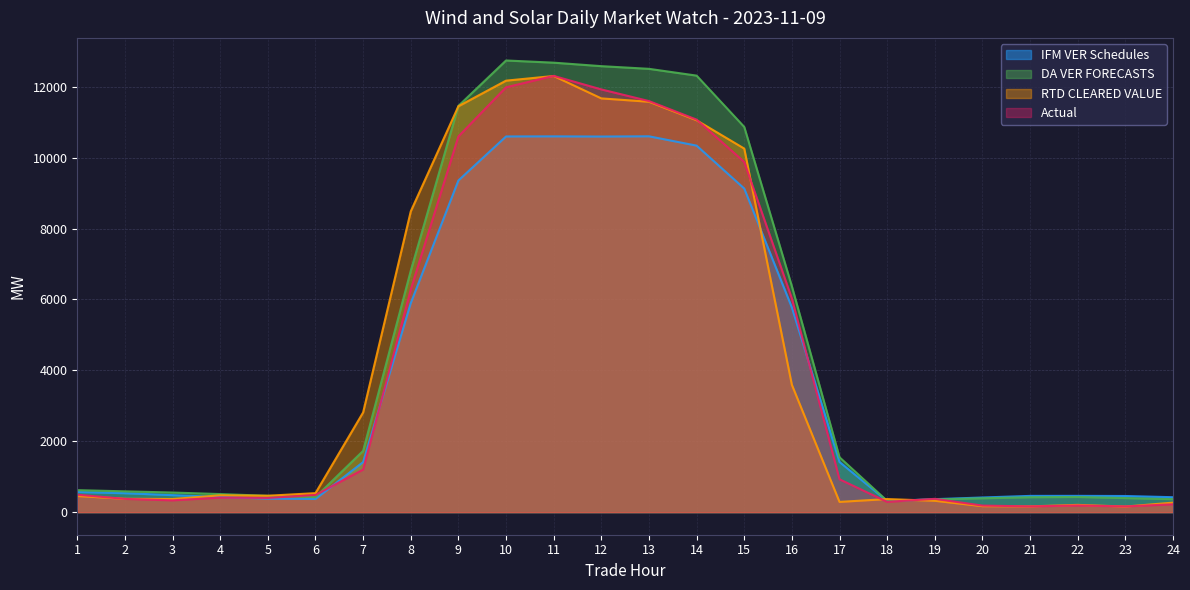

Reading left to right, list all the values displayed in this chart.

IFM VER Schedules: 1=567.6	2=534.3	3=479.3	4=427.8	5=381.6	6=371.1	7=1411.9	8=5896.0	9=9355.6	10=10597.9	11=10600.5	12=10595.5	13=10602.3	14=10339.2	15=9129.0	16=5773.3	17=1415.0	18=312.2	19=365.9	20=413.2	21=458.1	22=459.1	23=455.1	24=421.2
DA VER FORECASTS: 1=620.6	2=586.8	3=553.0	4=509.6	5=460.6	6=423.6	7=1728.3	8=6809.2	9=11459.6	10=12741.6	11=12679.6	12=12581.3	13=12505.9	14=12314.4	15=10867.4	16=6370.8	17=1548.1	18=317.6	19=358.4	20=390.9	21=420.8	22=427.6	23=397.0	24=366.0
RTD CLEARED VALUE: 1=454.7	2=376.5	3=370.3	4=475.1	5=462.6	6=535.6	7=2812.5	8=8484.7	9=11450.0	10=12172.5	11=12303.7	12=11671.9	13=11577.5	14=11054.5	15=10256.2	16=3591.1	17=288.8	18=369.0	19=320.8	20=168.8	21=162.5	22=204.9	23=158.0	24=267.9
Actual: 1=492.1	2=374.2	3=332.7	4=410.2	5=401.0	6=483.7	7=1201.2	8=6279.9	9=10598.6	10=11984.5	11=12307.0	12=11925.0	13=11596.5	14=11073.4	15=9879.0	16=6025.5	17=926.6	18=289.9	19=374.9	20=185.5	21=162.3	22=188.3	23=161.3	24=221.5